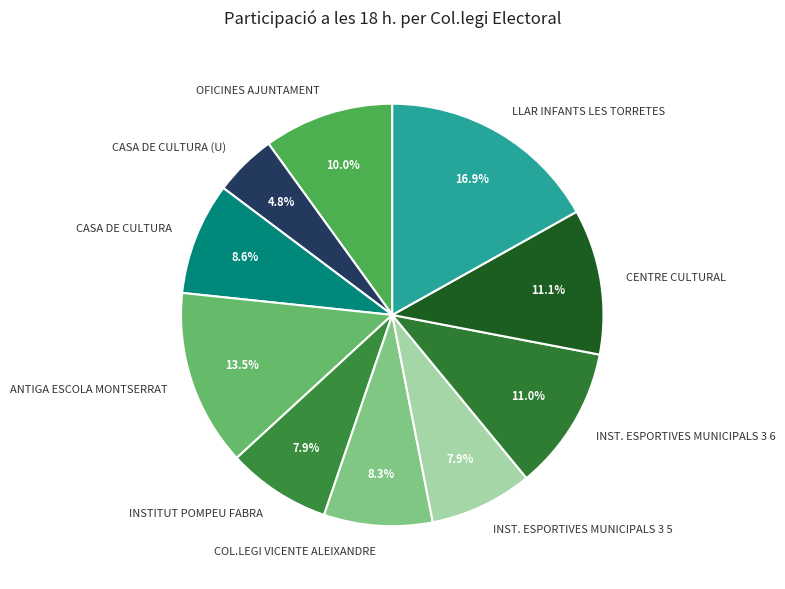

How many segments does this pie chart have?

10